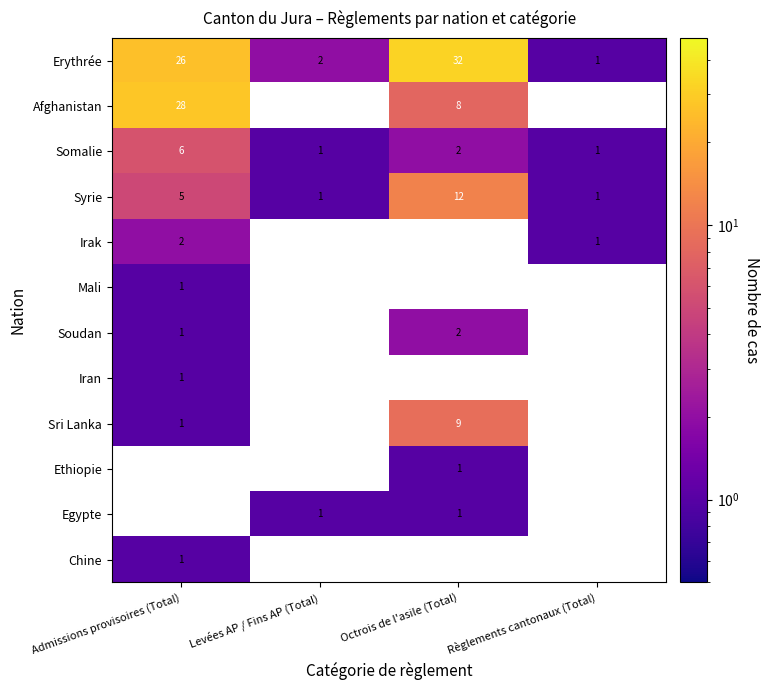

What is the spread (max minus min) of values at Octrois de l'asile (Total)?

31.0